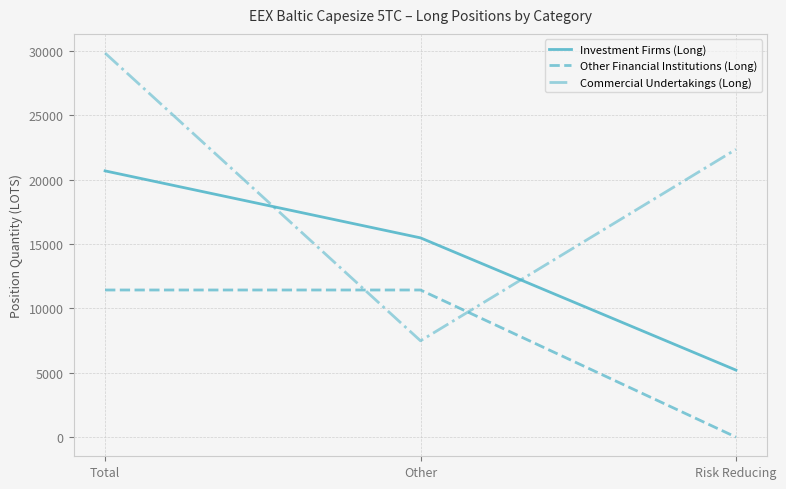

Rank the categories by Commercial Undertakings (Long) value from lowest to highest.

Other, Risk Reducing, Total